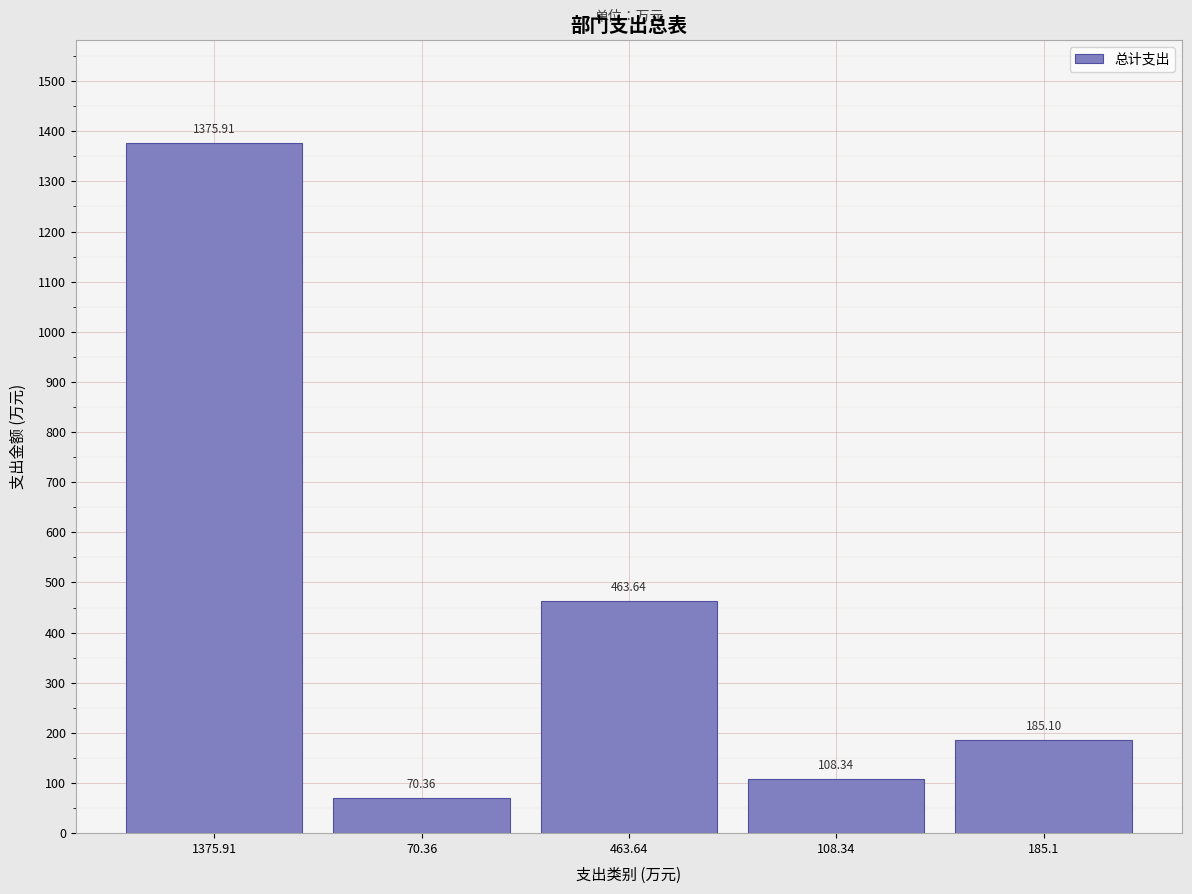

What is the difference between the values at 463.64 and 185.1?

278.5